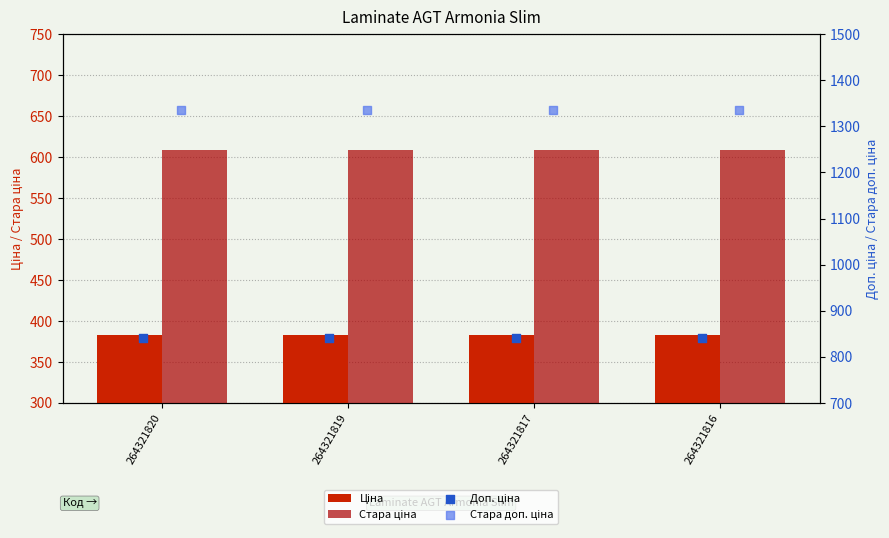

What are all the series names shown in the legend?

Ціна, Стара ціна, Доп. ціна, Стара доп. ціна